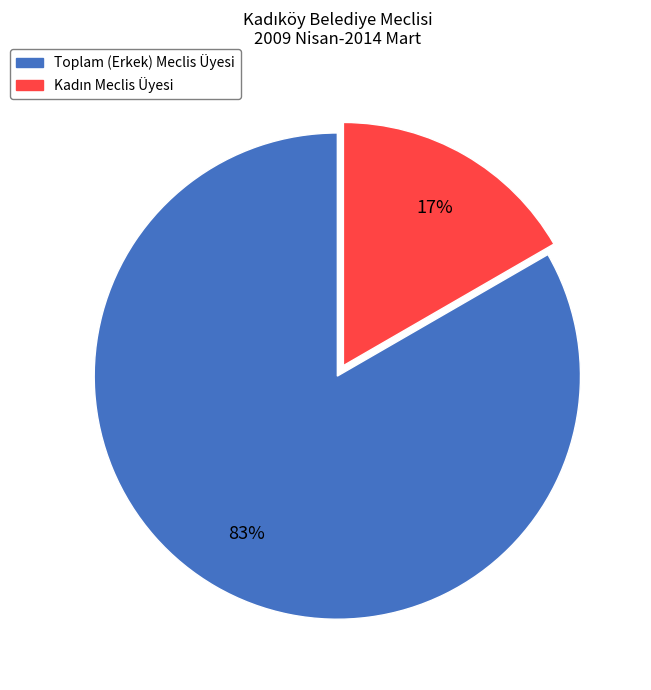

How many segments does this pie chart have?

2